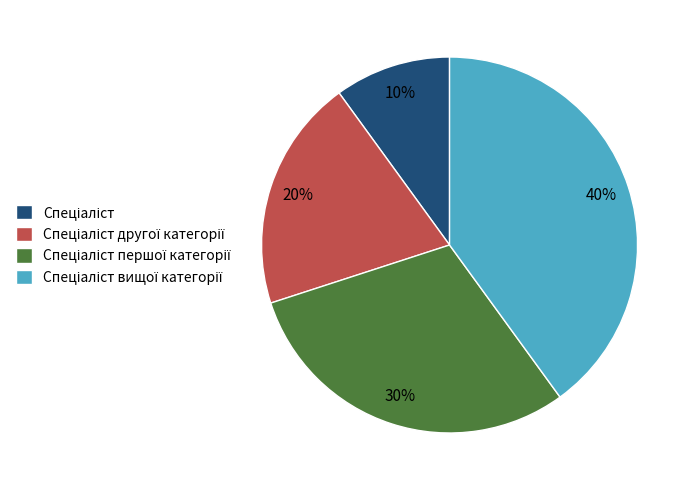

Does any single category account for the majority?

No